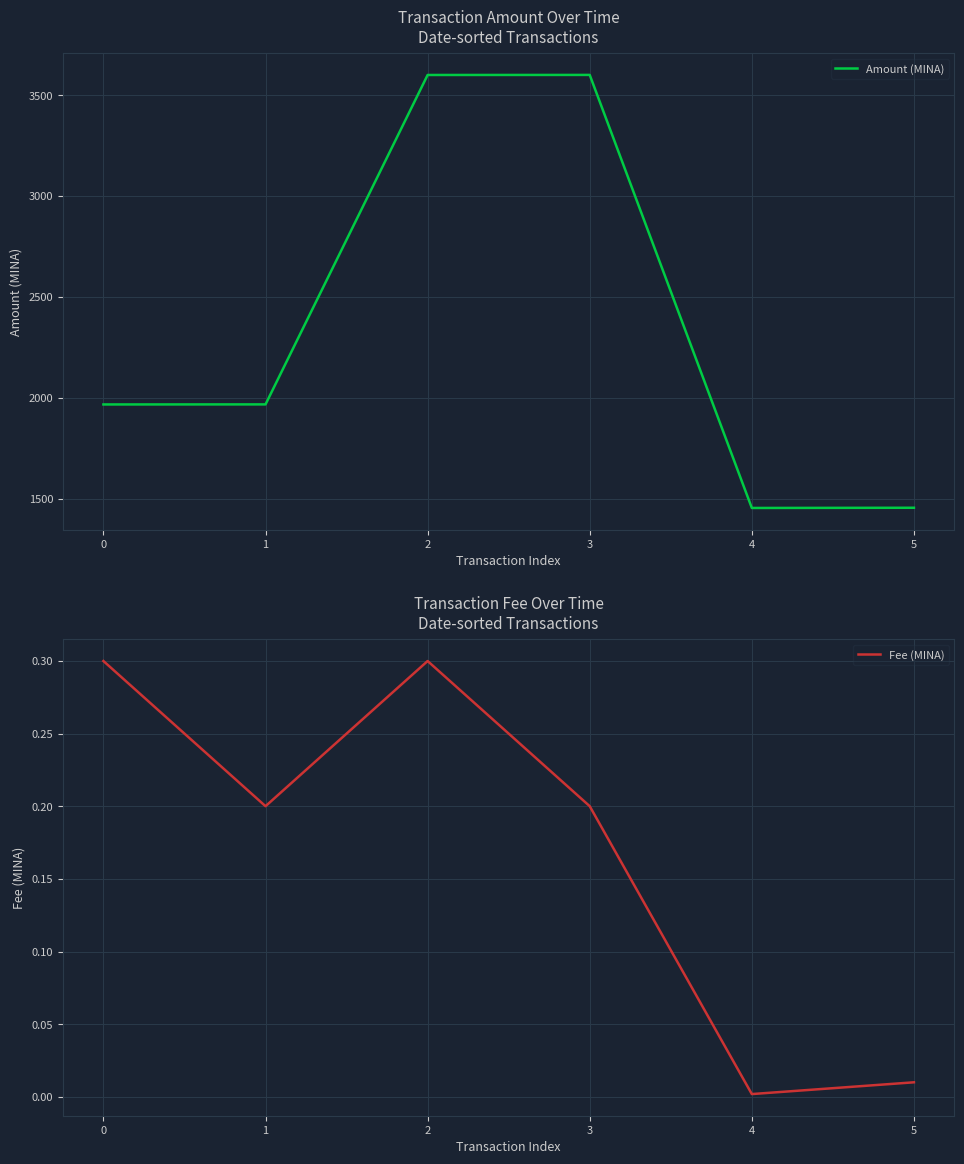

What is the value of the Fee (MINA) point at the 3rd from the left?

0.3